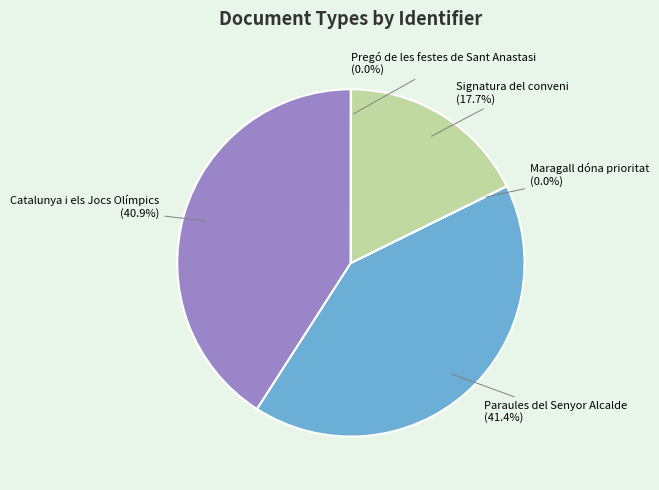

What is the total percentage of Paraules del Senyor Alcalde and Signatura del conveni?

59.1%